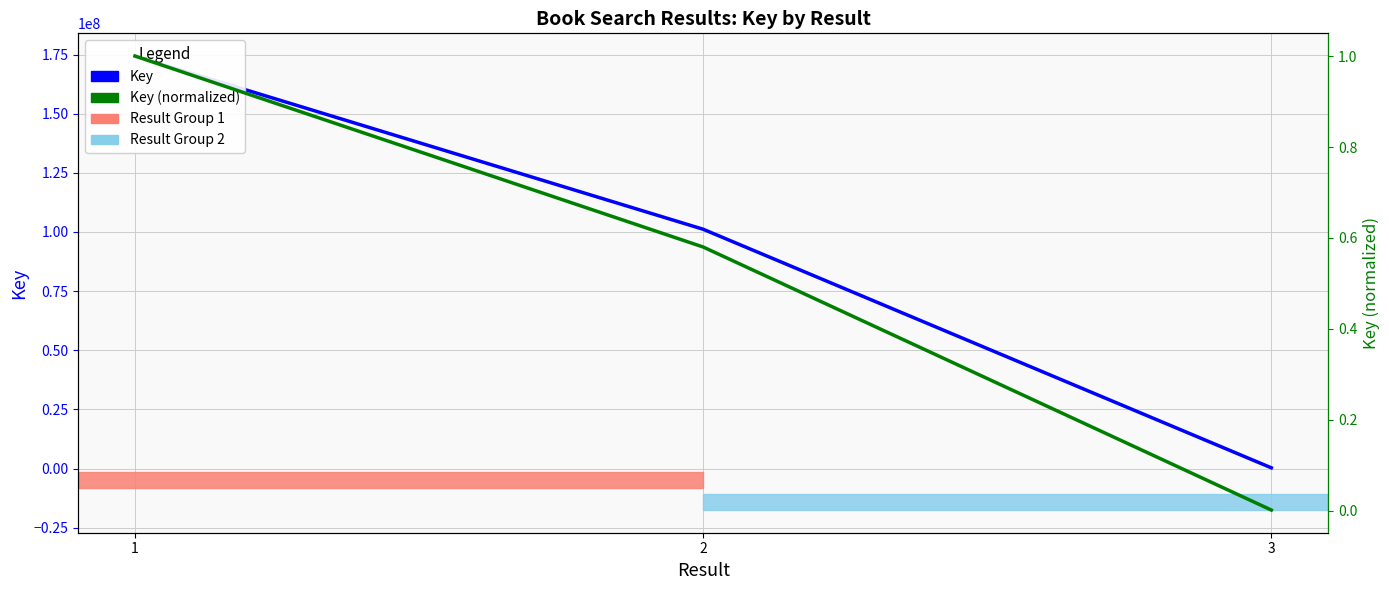

What is the value of the Key point at the 1st from the left?

174369096.0